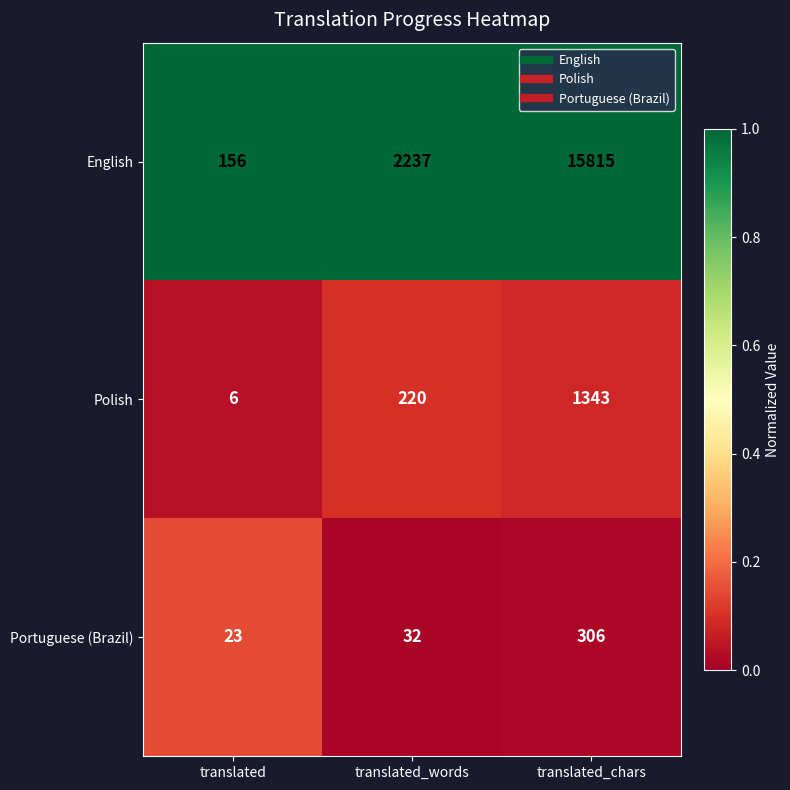

The value of English at translated is 94. True or false?

False